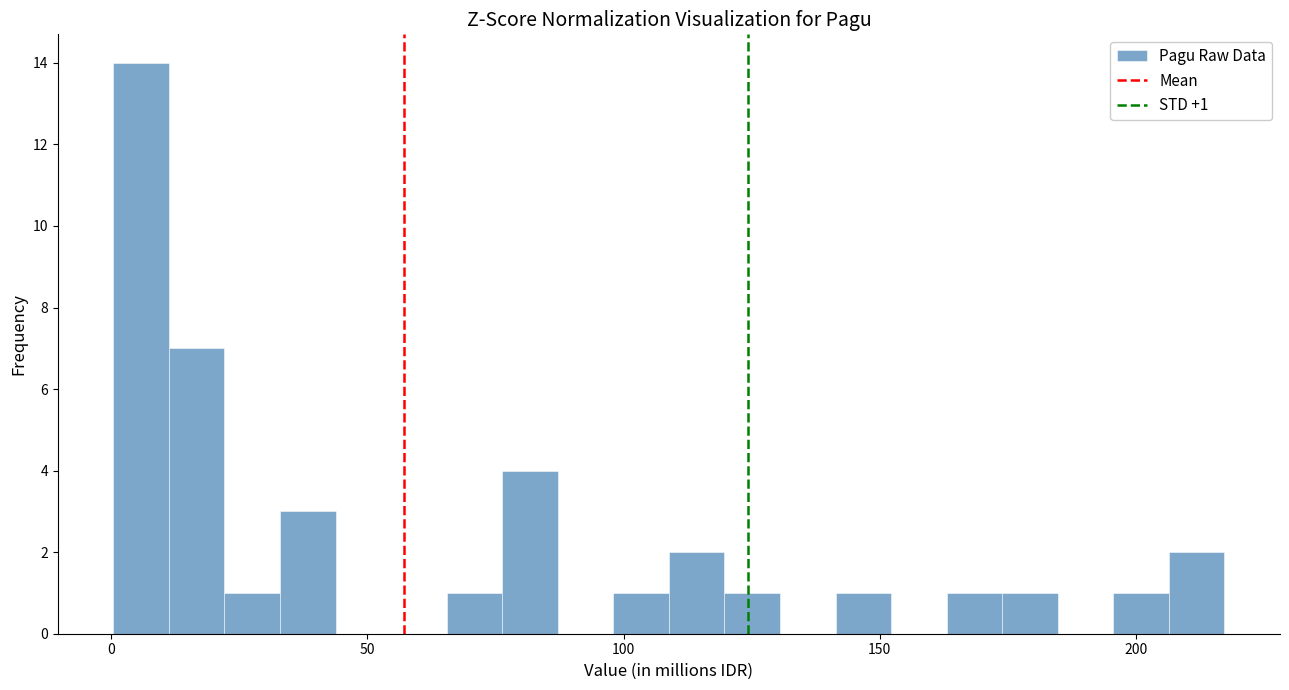

Read against the x-axis, roughly where is the centre of the tallest bar?

5